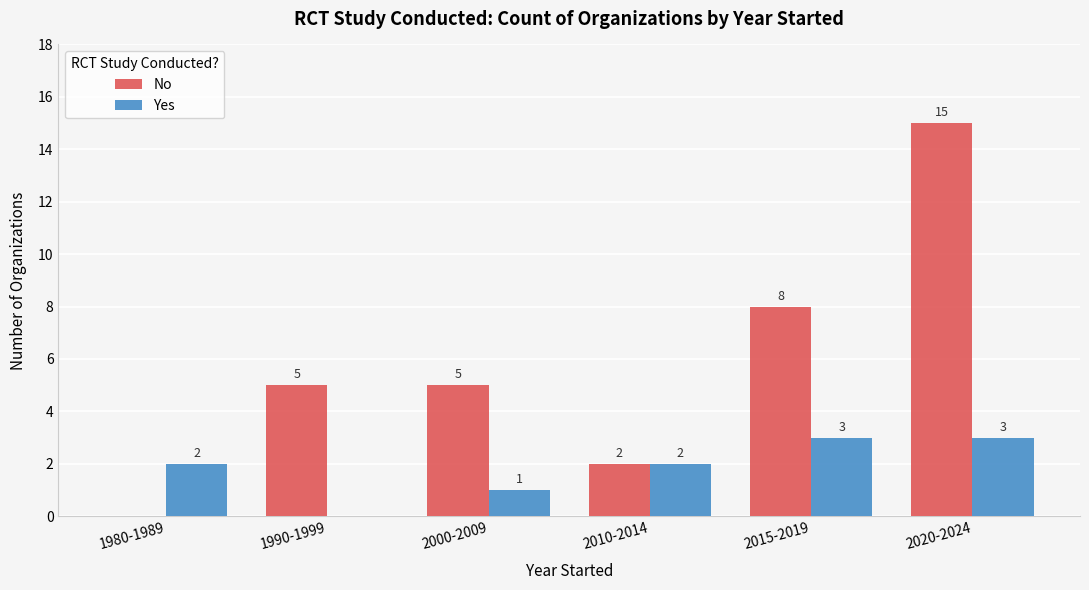

True or false: No has a value of 15 at 2020-2024.

True